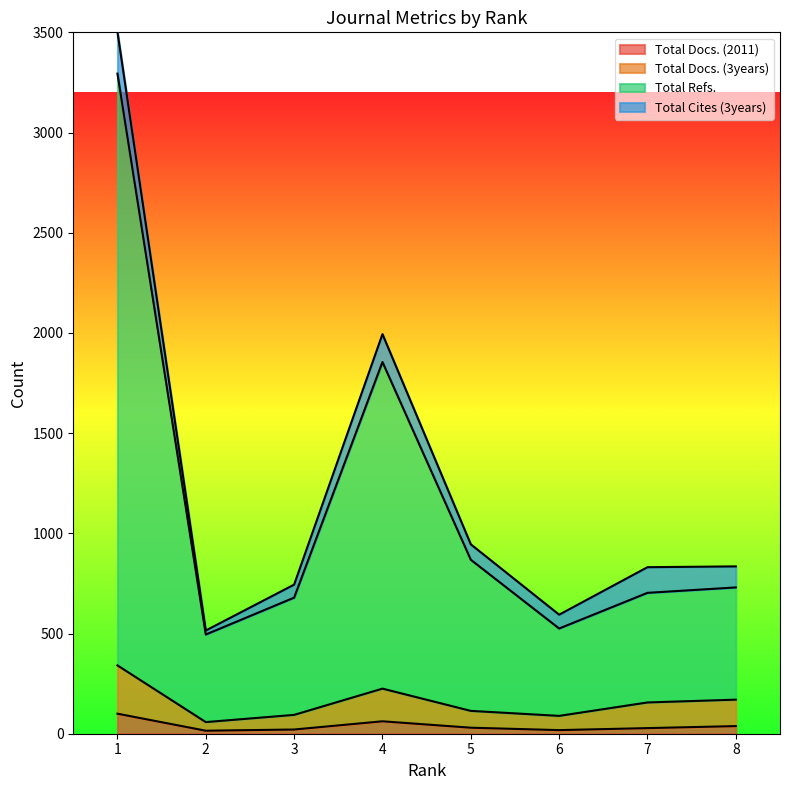

Where is the first local minimum for Total Docs. (3years)?

2